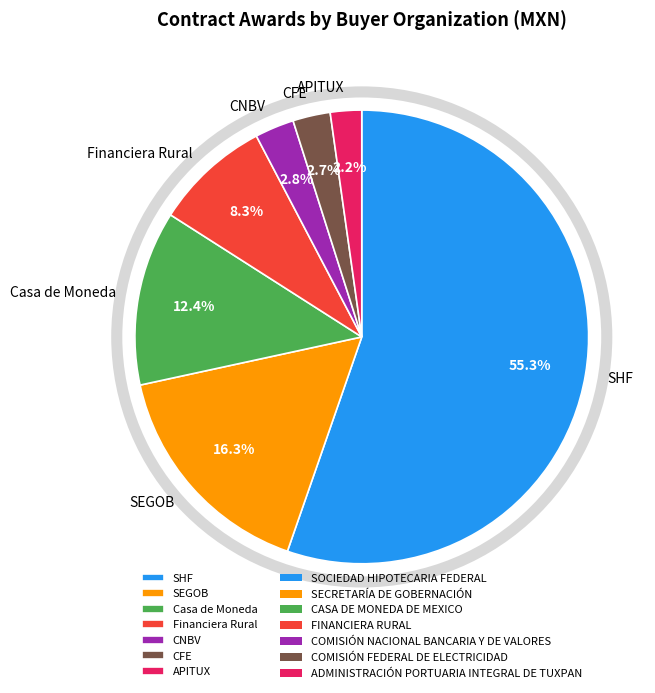

Between Financiera Rural and SHF, which is larger?

SHF